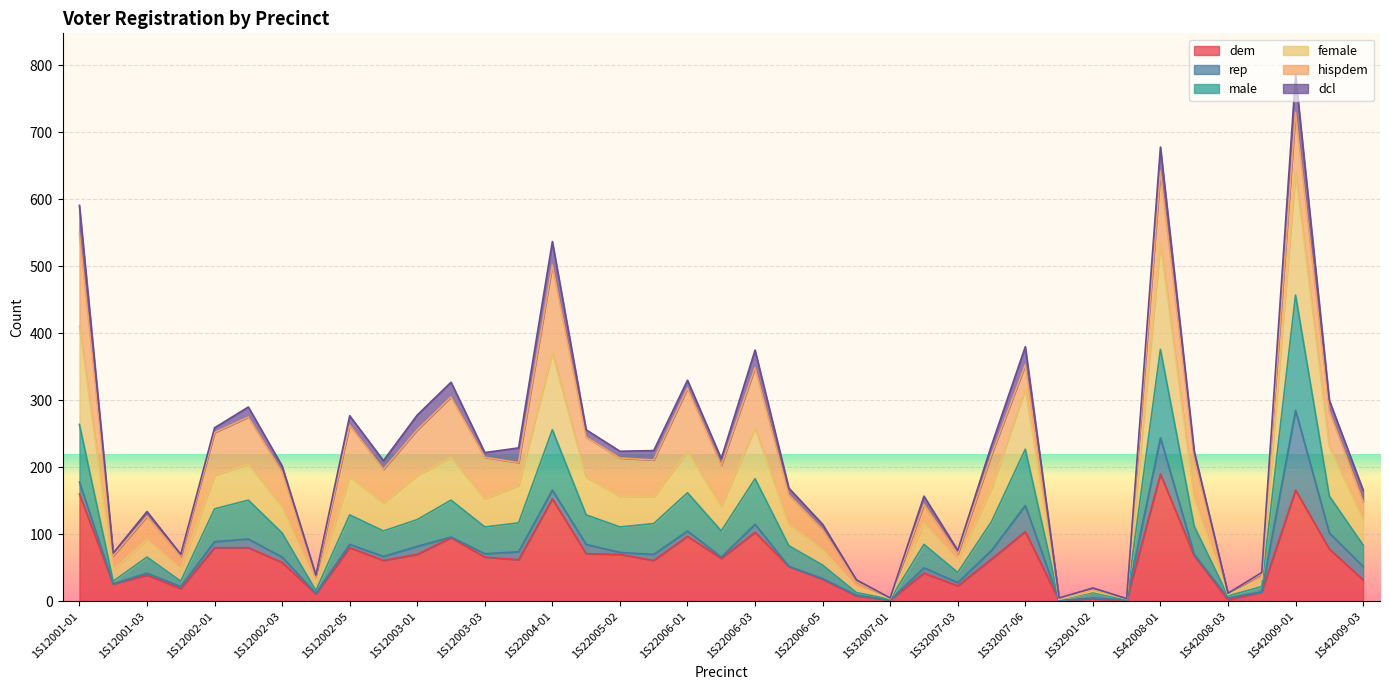

Is it true that male equals 272 at 1S42009-01?

False